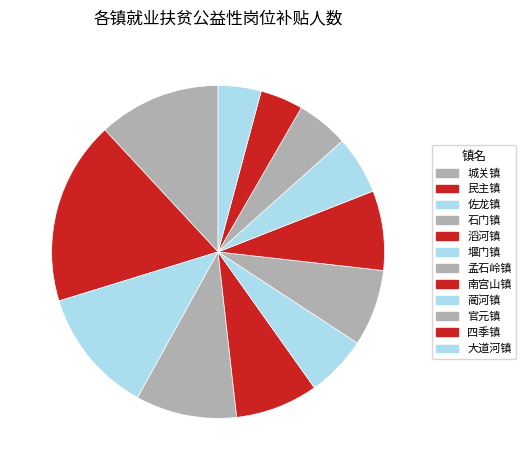

Combined, do 官元镇 and 南宫山镇 account for over 50%?

No